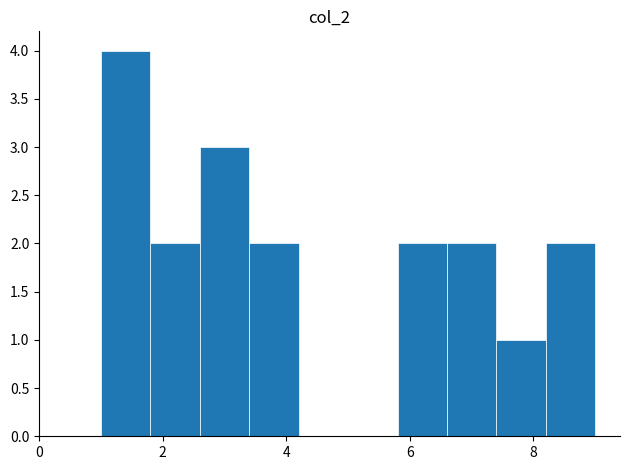

Reading left to right, transcribe this chart: for each bar, give the range it covers on the x-axis and its height. The values are not printed on the chart, so give them approximately, as read against the axis.

1.0 to 1.8: 4
1.8 to 2.6: 2
2.6 to 3.4: 3
3.4 to 4.2: 2
4.2 to 5.0: 0
5.0 to 5.8: 0
5.8 to 6.6: 2
6.6 to 7.4: 2
7.4 to 8.2: 1
8.2 to 9.0: 2